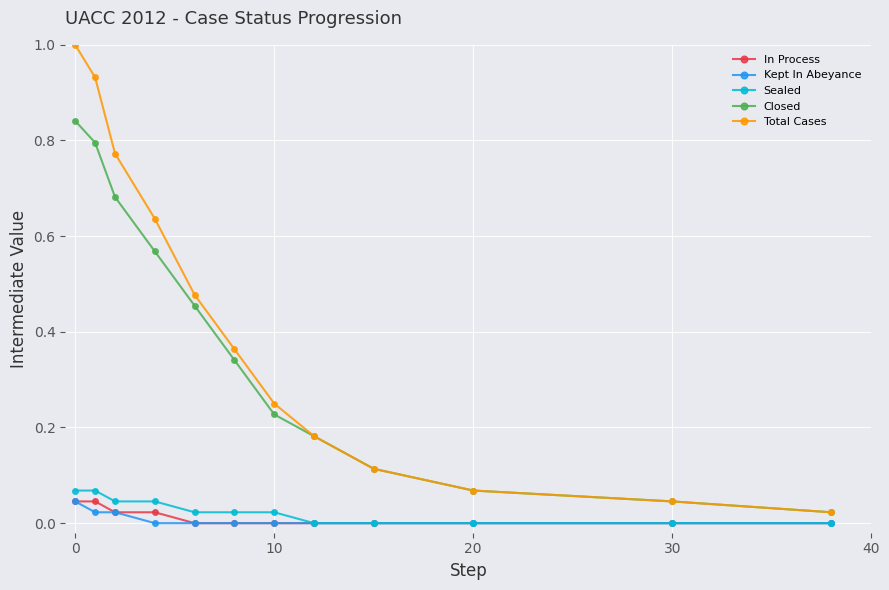

Which series has the widest spread of values?

Total Cases